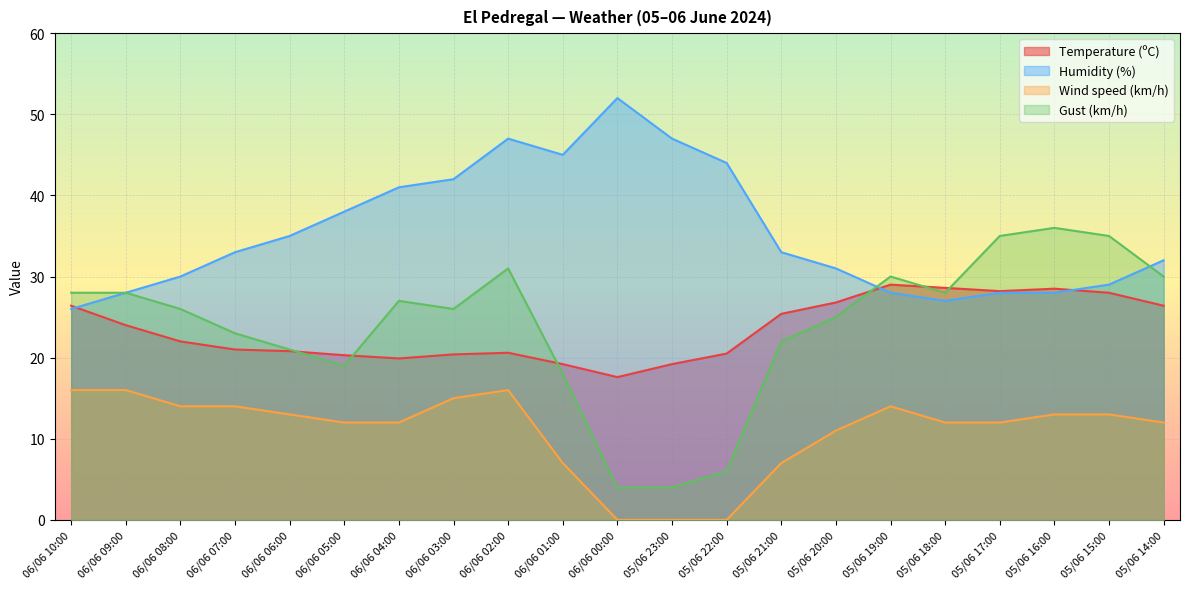

At which category is the sum across all series the highest?

06/06 02:00